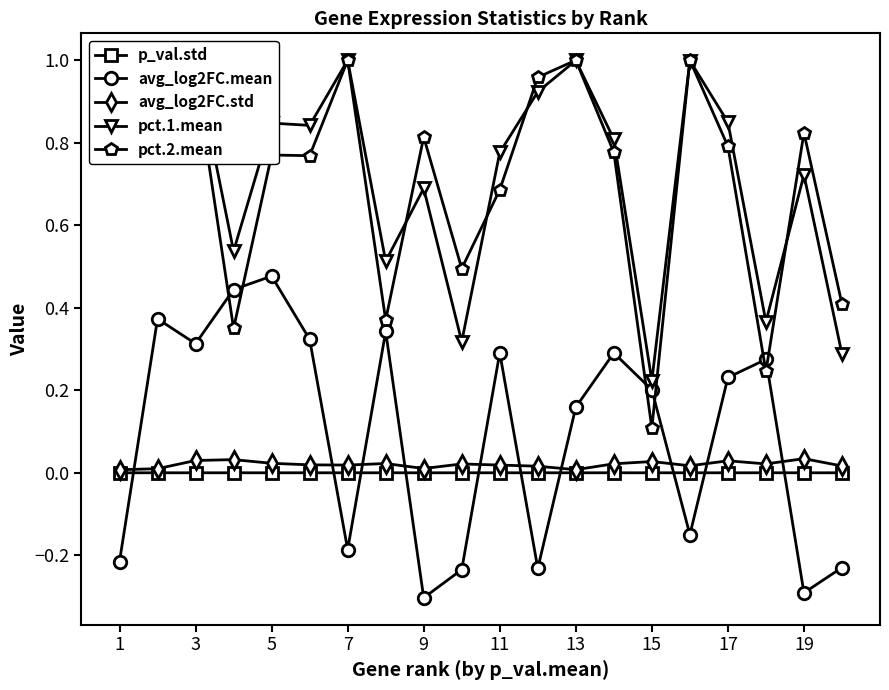

Which series has the widest spread of values?

pct.2.mean